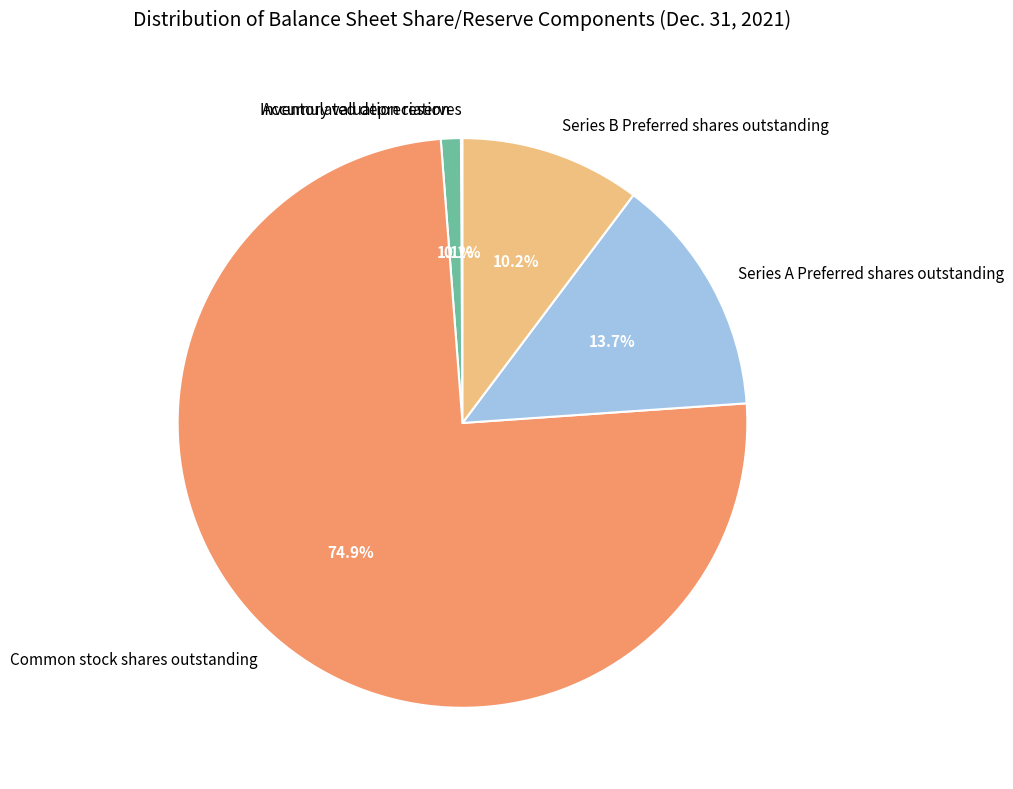

Which category has the biggest portion of the pie?

Common stock shares outstanding